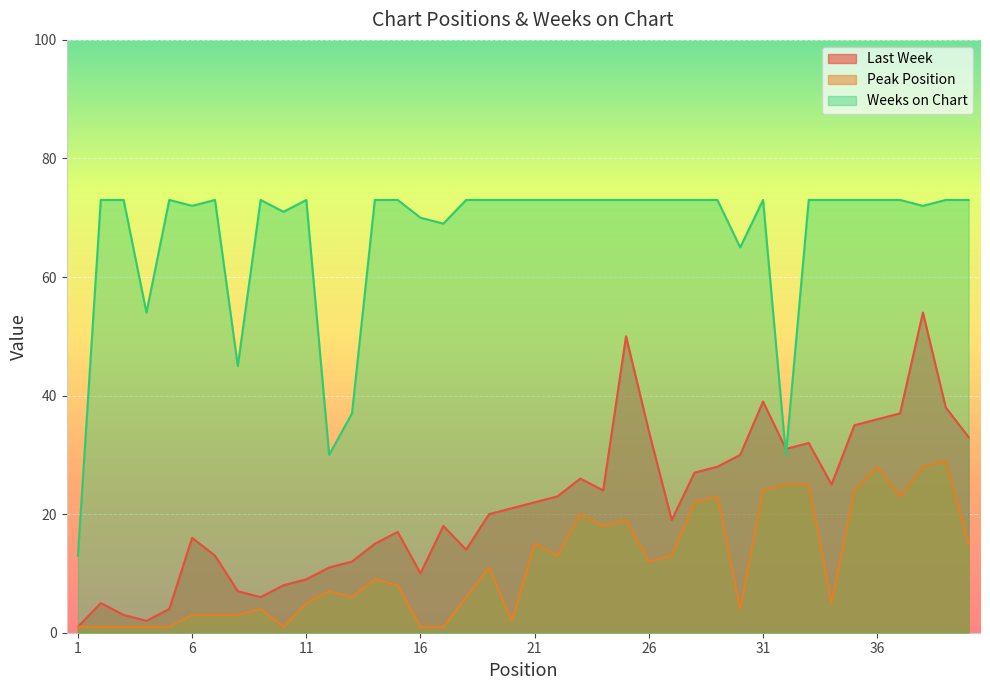

True or false: Weeks on Chart and Peak Position intersect in this chart.

False